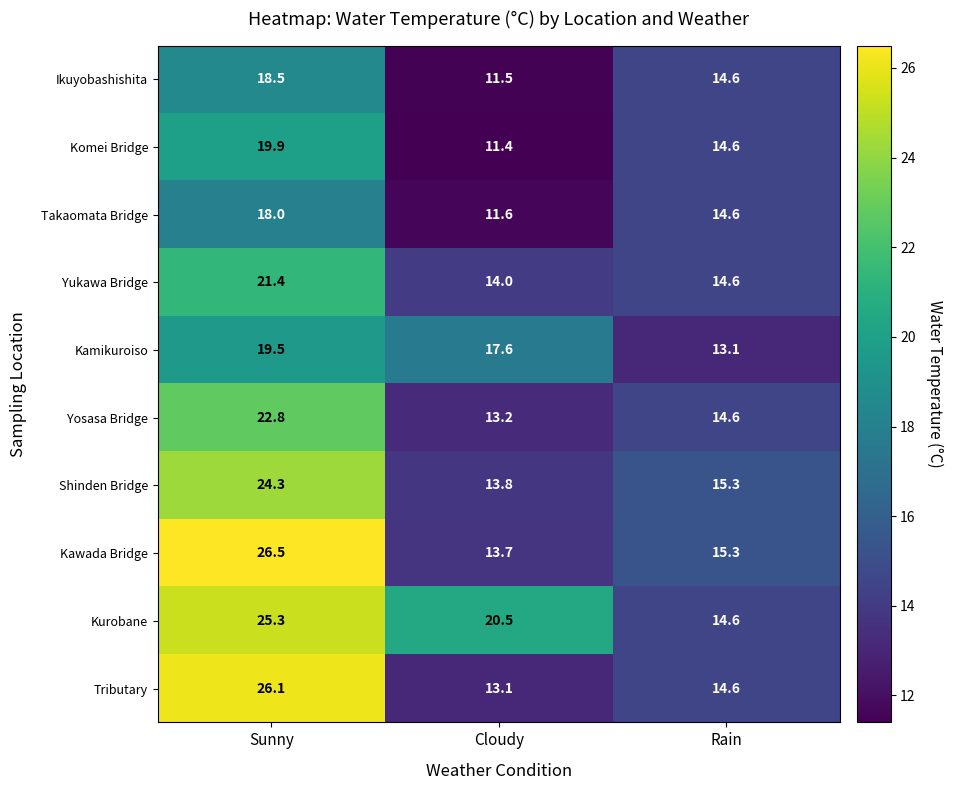

What is the difference between the maximum and minimum values in the Kurobane series?

10.7